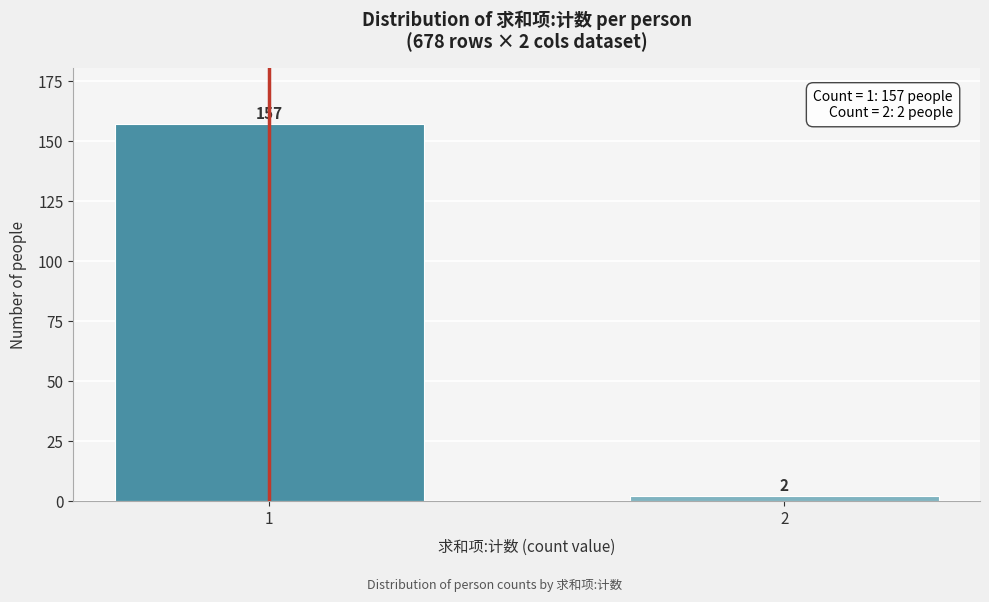

Reading right to left, transcribe all the data shown in this chart.

2	157